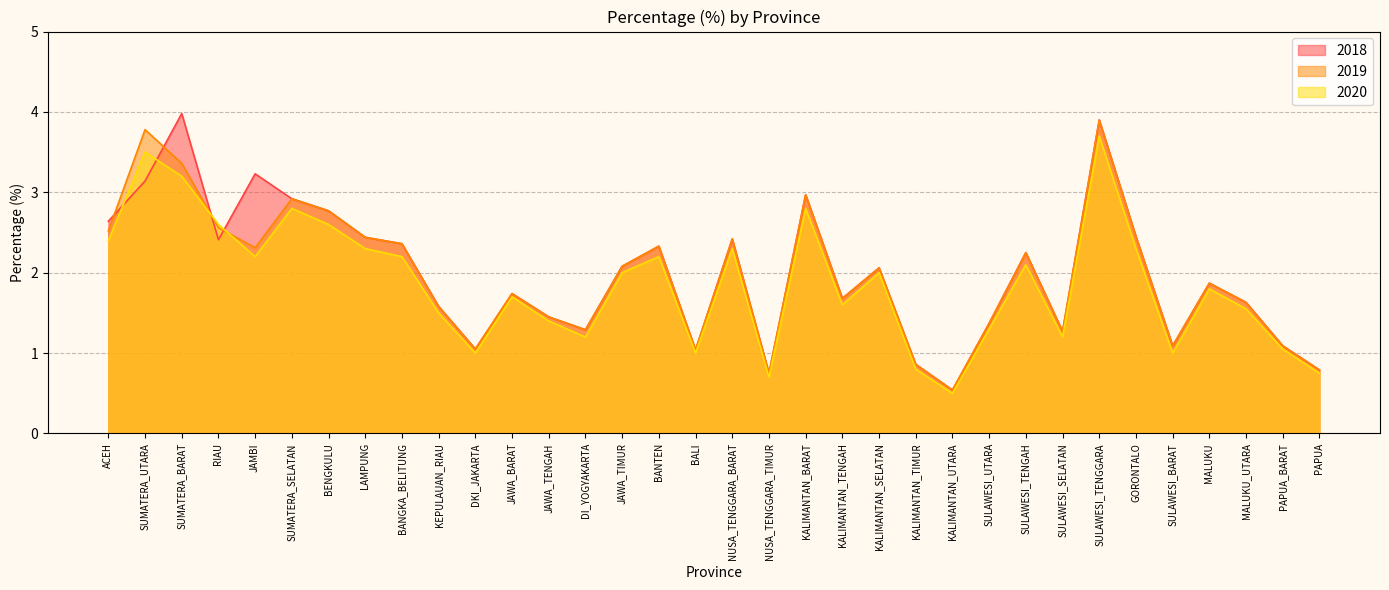

At which label does 2018 reach its peak?

SUMATERA_BARAT